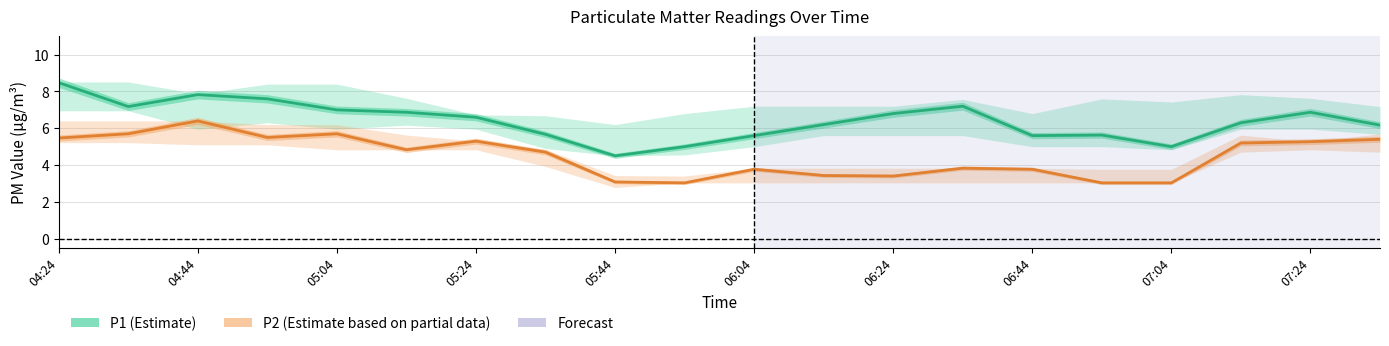

What is the minimum value for P2?

3.0